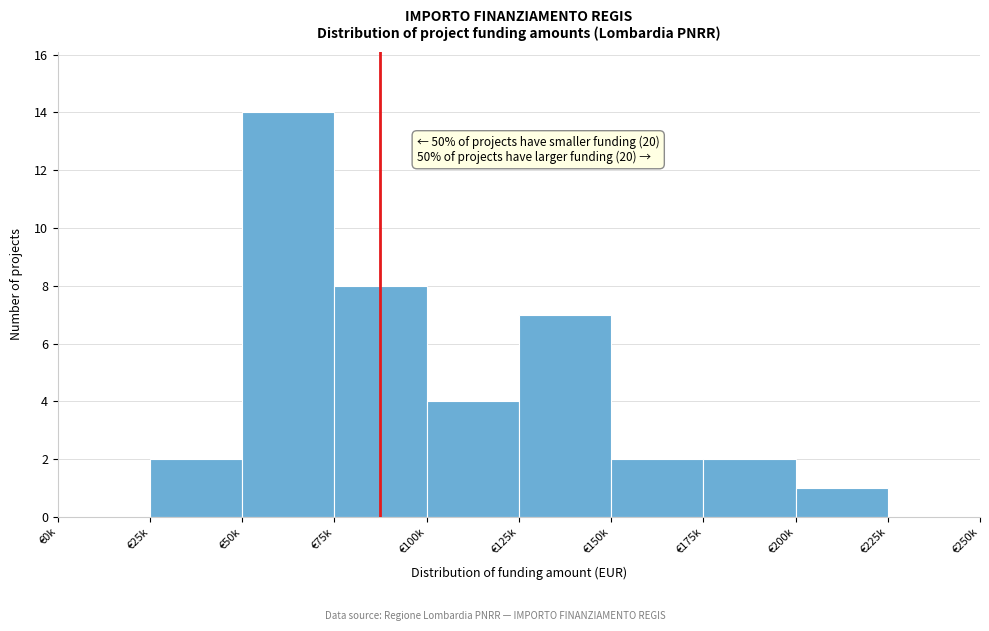

Reading left to right, what are all the values shown in this chart?

€0k=0	€25k=2	€50k=14	€75k=8	€100k=4	€125k=7	€150k=2	€175k=2	€200k=1	€225k=0